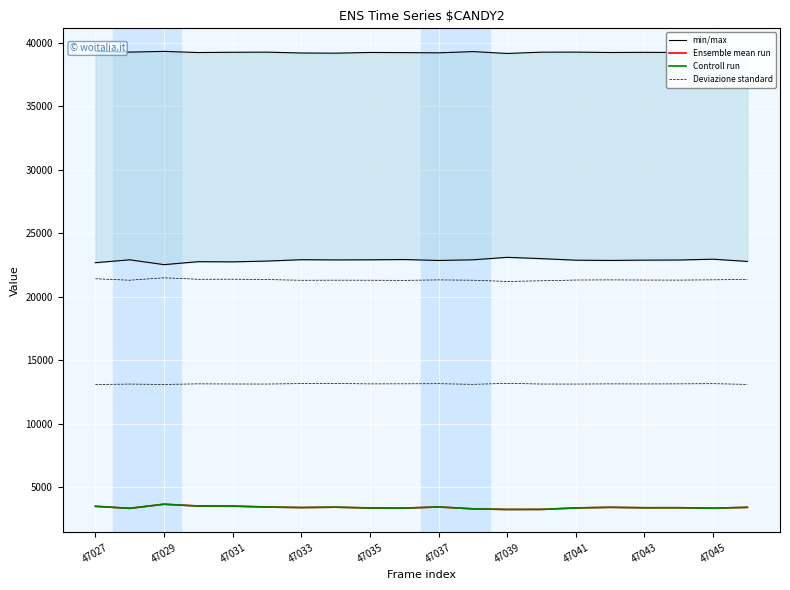

What is the sum of all min/max values?

785114.0